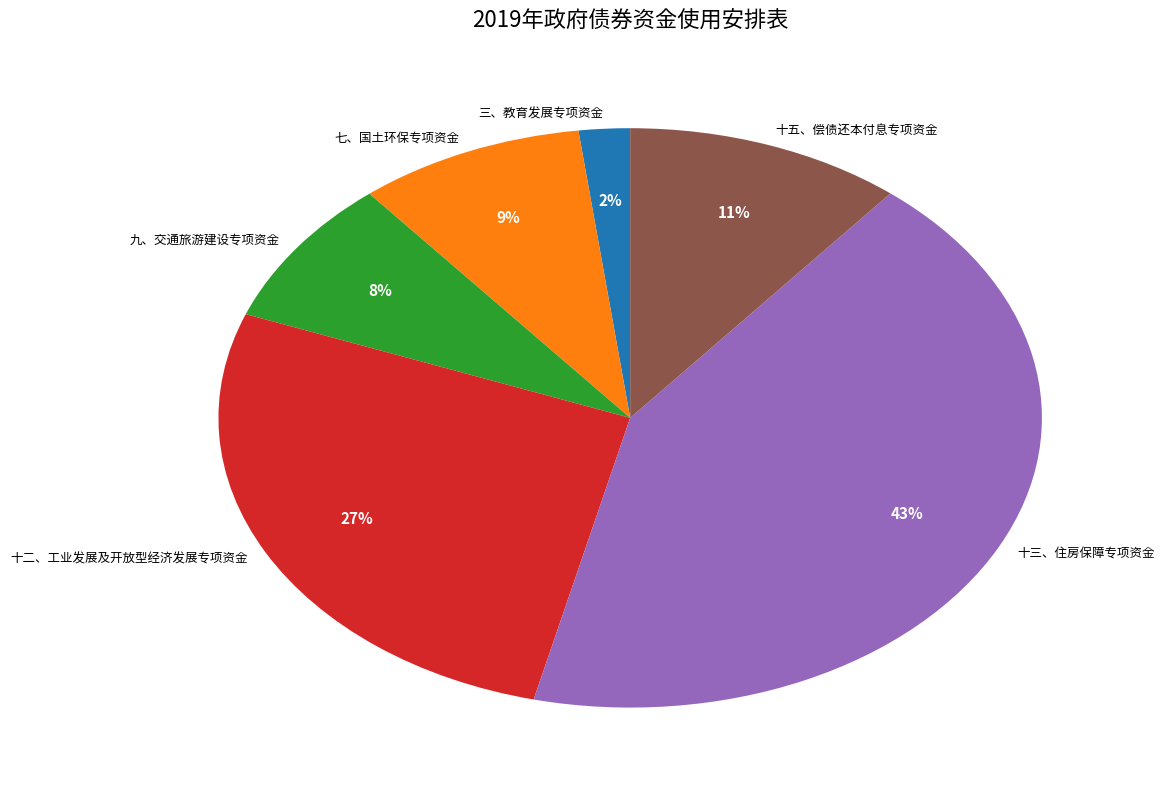

What percentage is the 十二、工业发展及开放型经济发展专项资金 slice, to the nearest percent?

27%